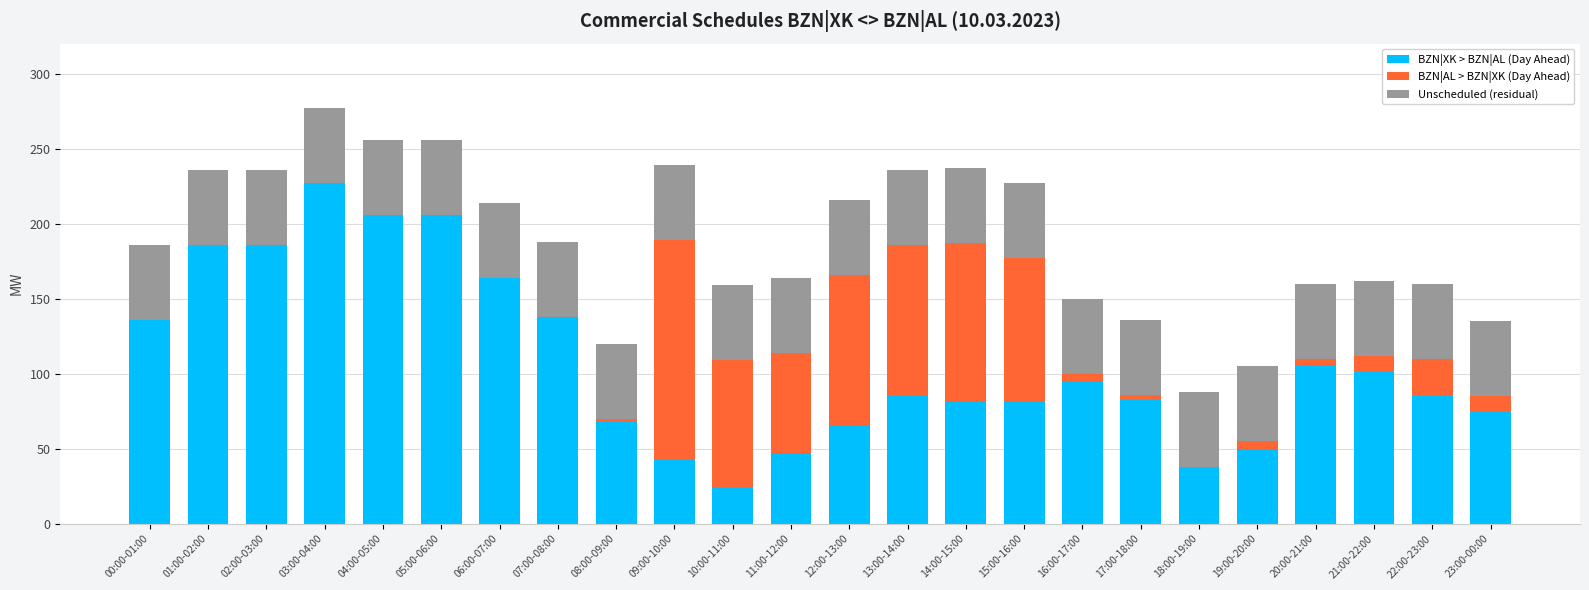

Rank the series by their average value, from lowest to highest.

BZN|AL > BZN|XK (Day Ahead), Unscheduled (residual), BZN|XK > BZN|AL (Day Ahead)